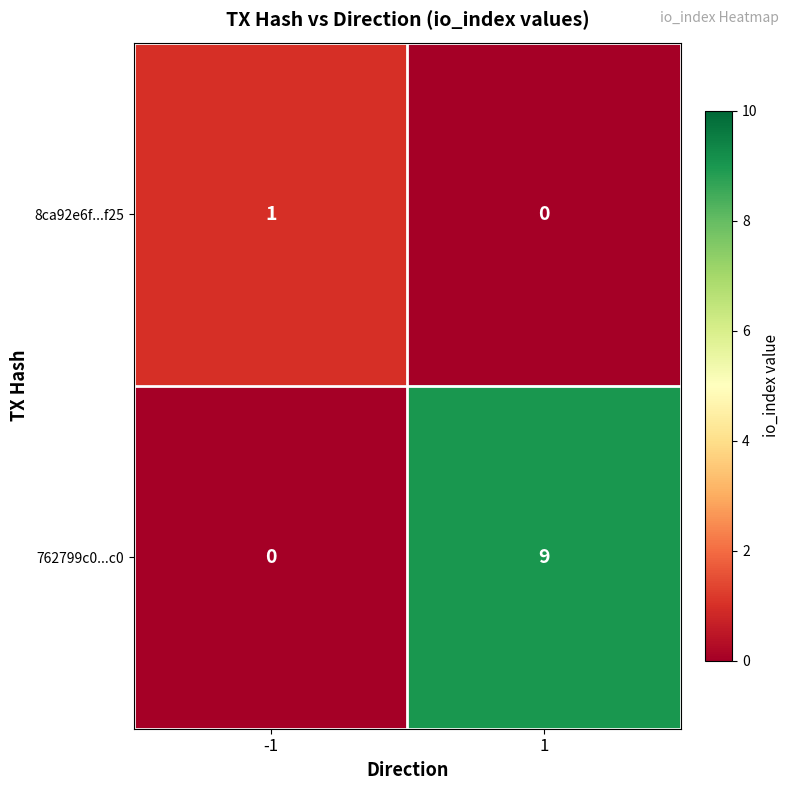

The 762799c0...c0 series shows -5 at -1. True or false?

False